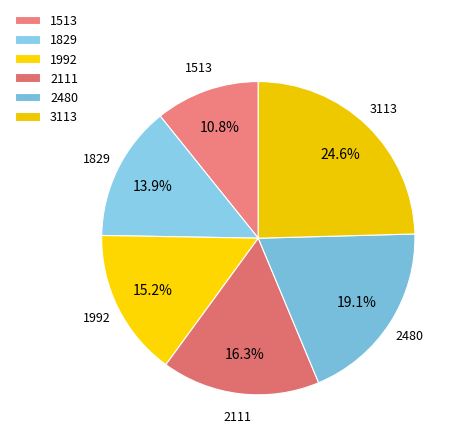

Do 2480 and 1992 together represent more than half of the pie?

No